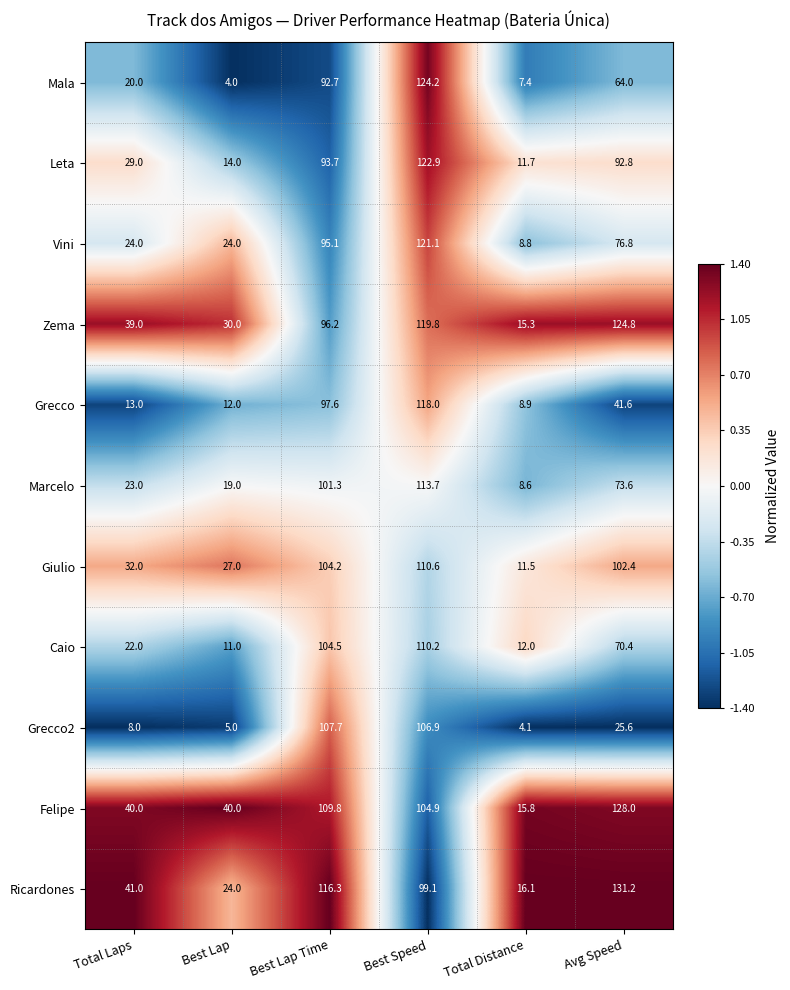

Which series has the largest total across all categories?

Felipe